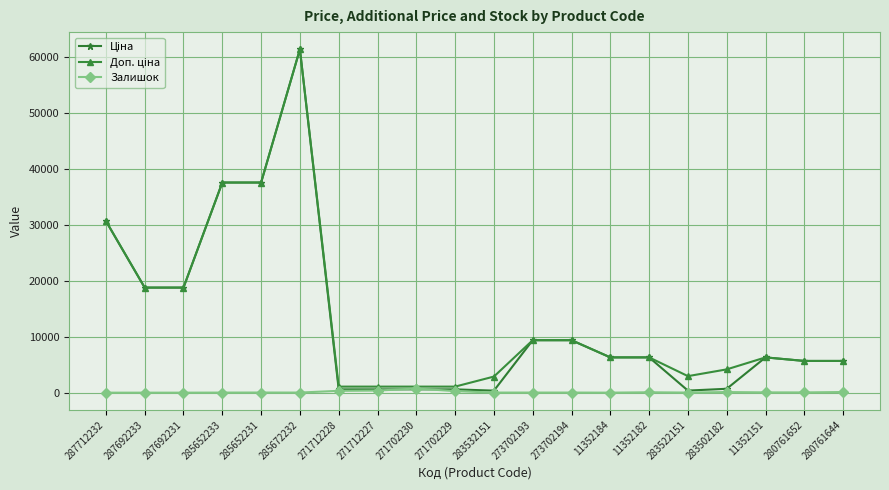

What is the greatest value displayed?

61434.3